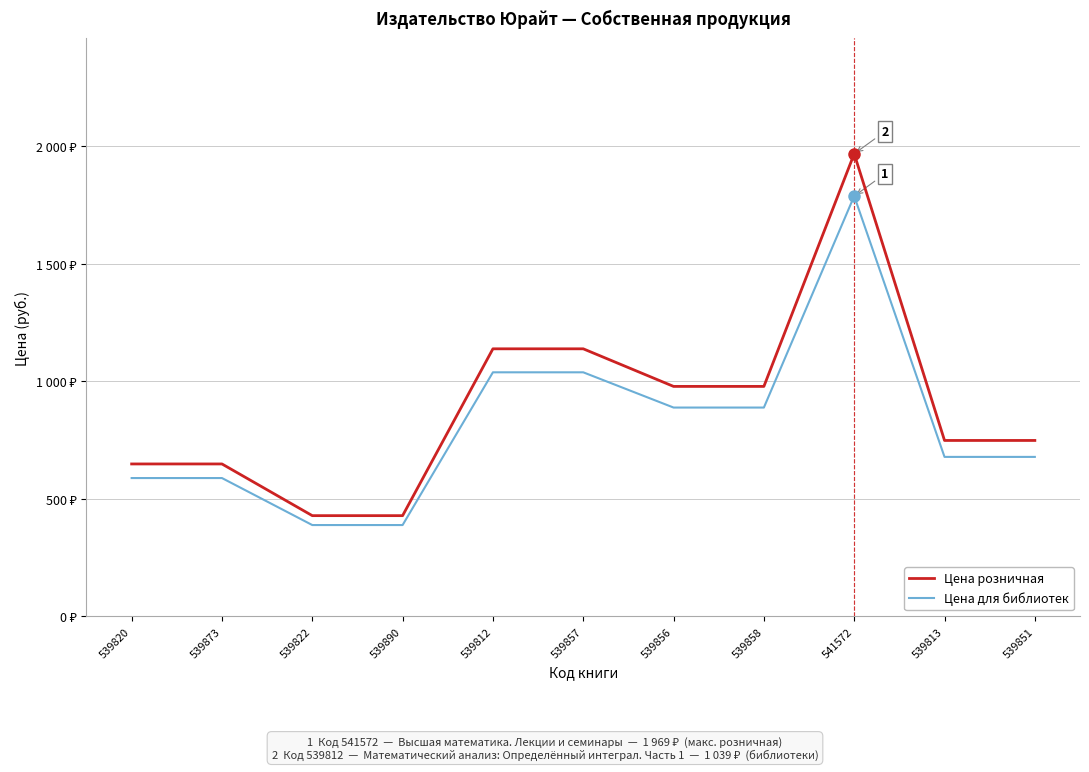

Does the chart display data point markers on the line(s)?

No